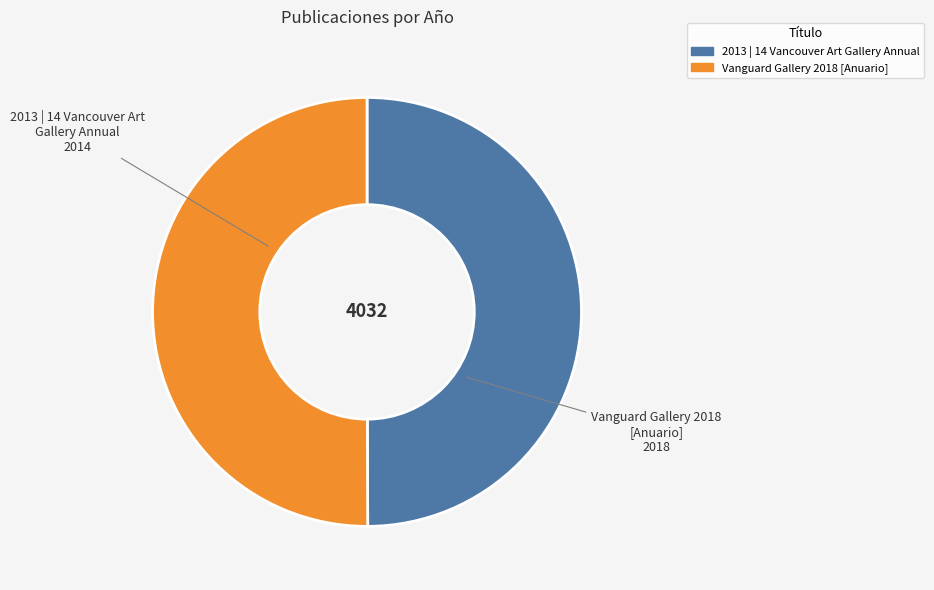

Is it true that Vanguard Gallery 2018 [Anuario] is 50% of the pie?

True